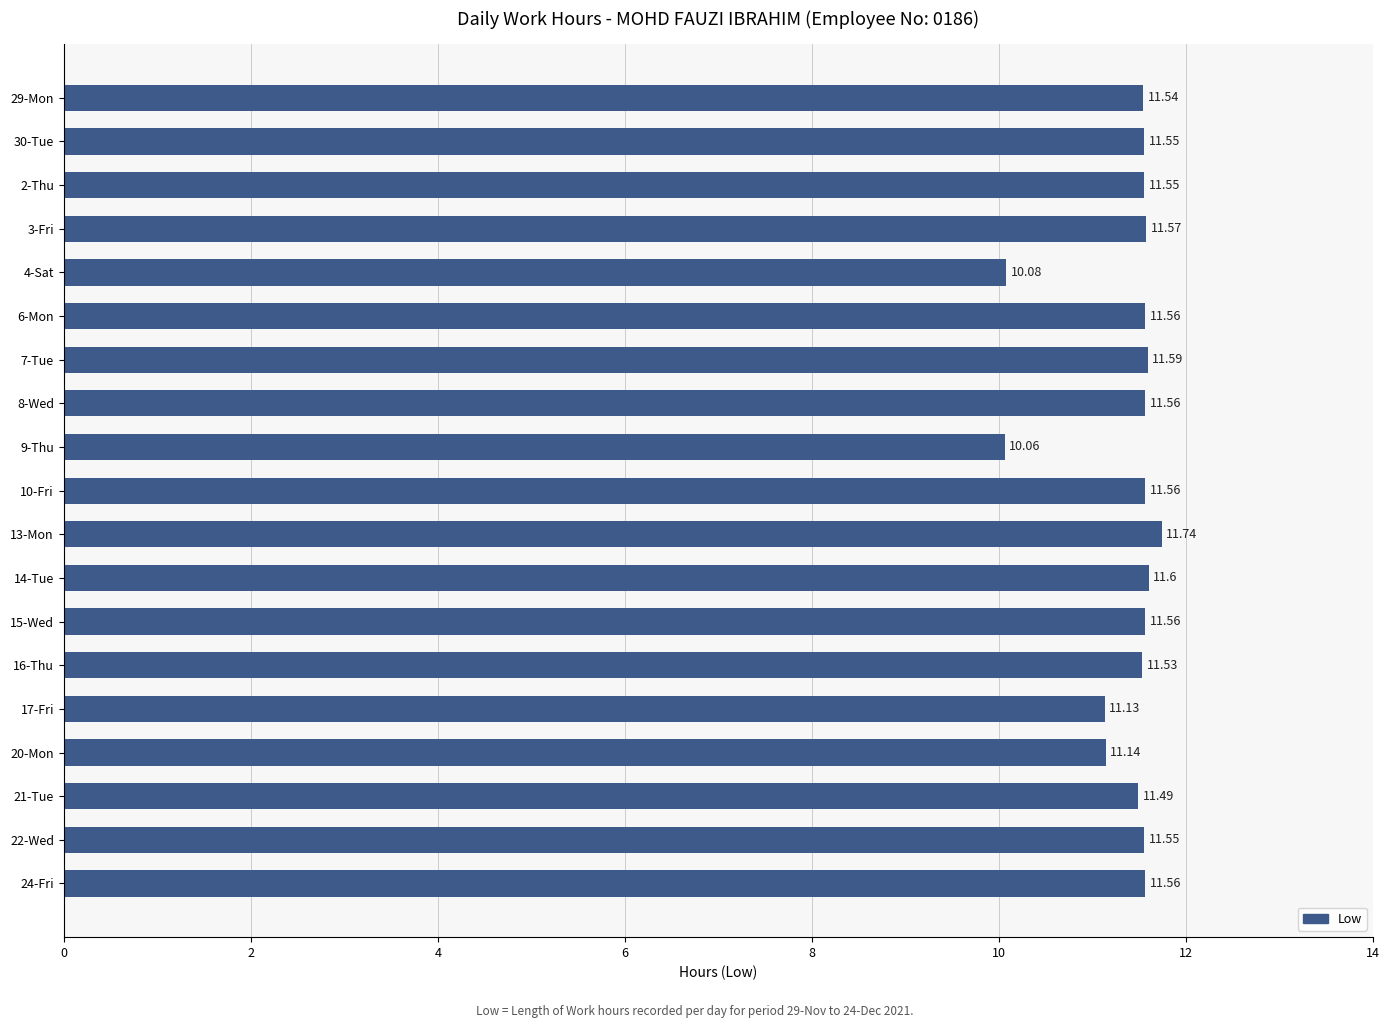

What is the difference between the second highest and second lowest values?

1.5